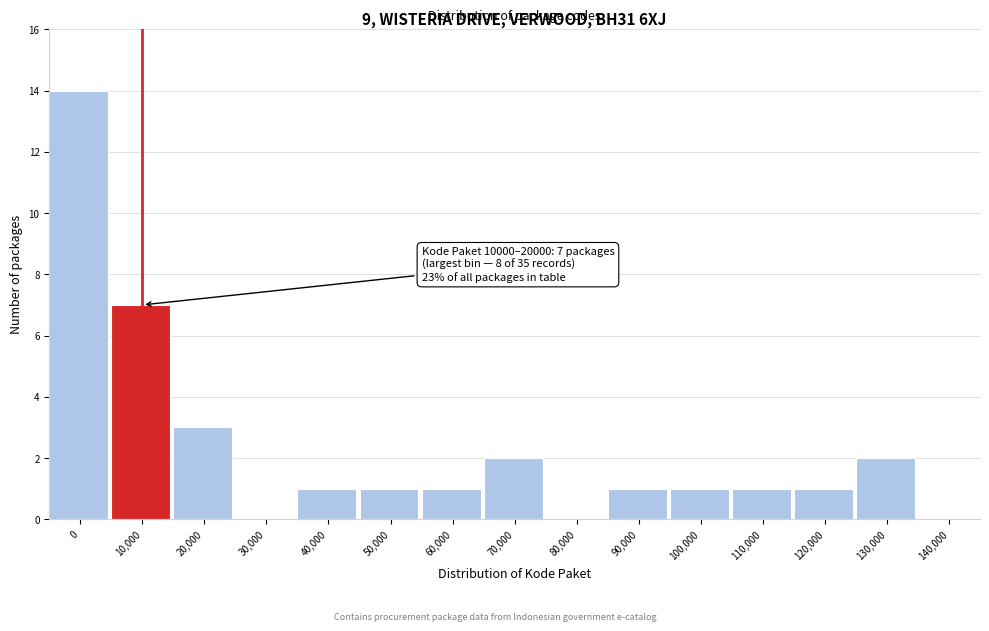

Reading right to left, transcribe all the data shown in this chart.

140,000=0	130,000=2	120,000=1	110,000=1	100,000=1	90,000=1	80,000=0	70,000=2	60,000=1	50,000=1	40,000=1	30,000=0	20,000=3	10,000=7	0=14